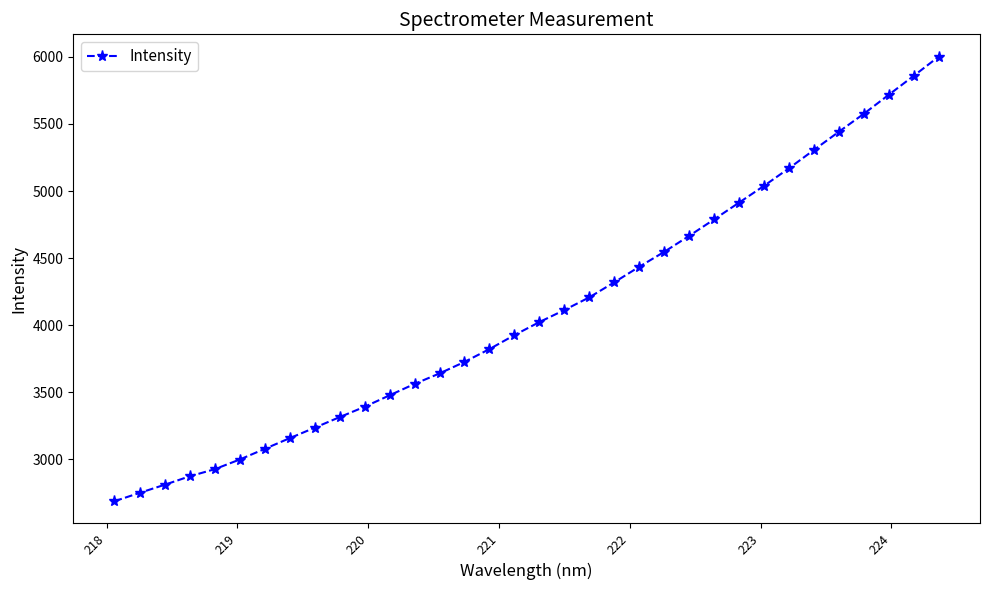

What is the sum of all values?

139520.1